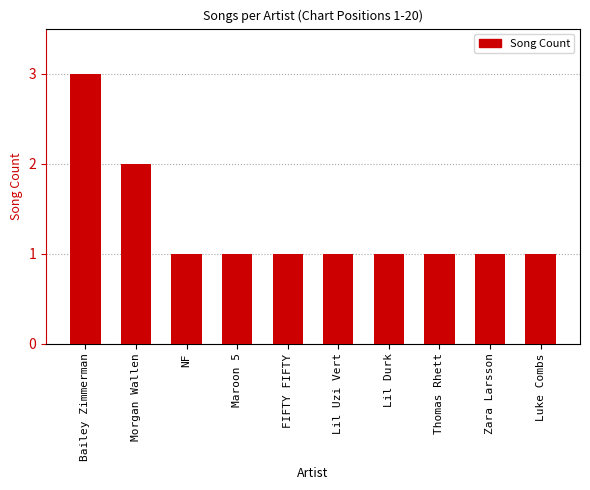

Count the values in the range 1 to 2.

9